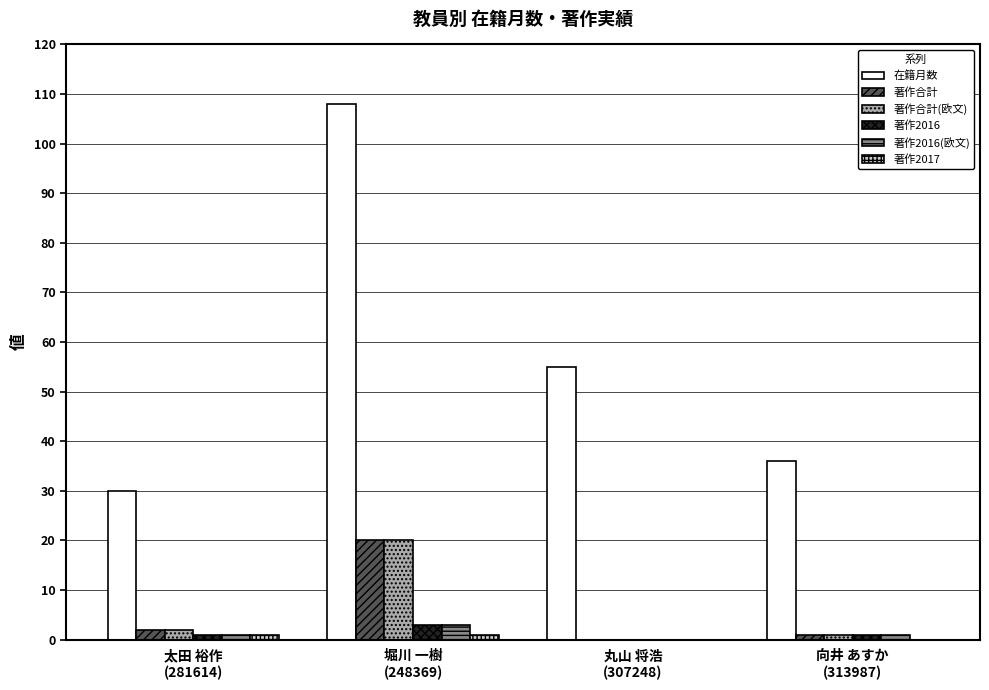

How many positive values does the 著作合計(欧文) series have?

3